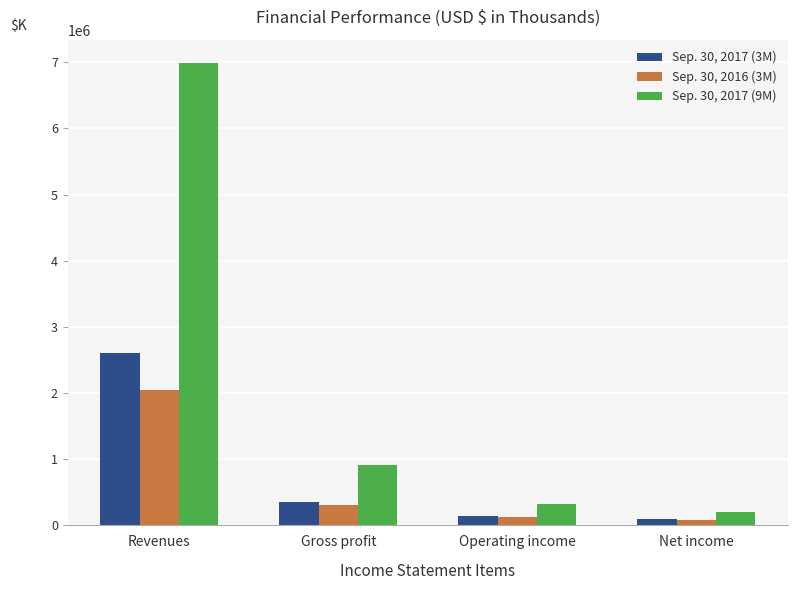

Between Revenues and Operating income, which series saw the biggest shift?

Sep. 30, 2017 (9M)